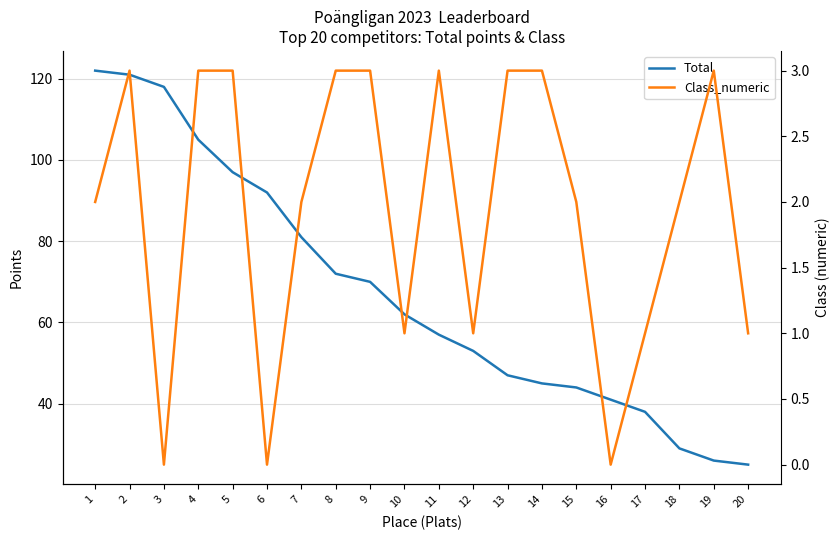

In Class_numeric, how many points are lower than both neighbors (excluding endpoints)?

5